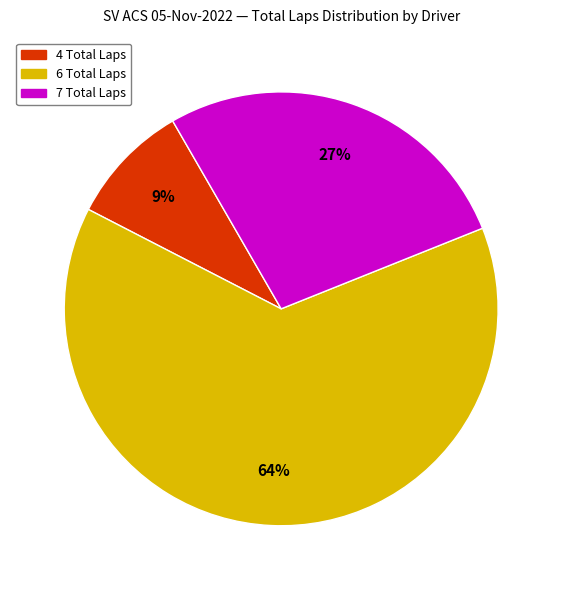

To the nearest percent, what is the difference between the largest and smallest slice percentages?

55%